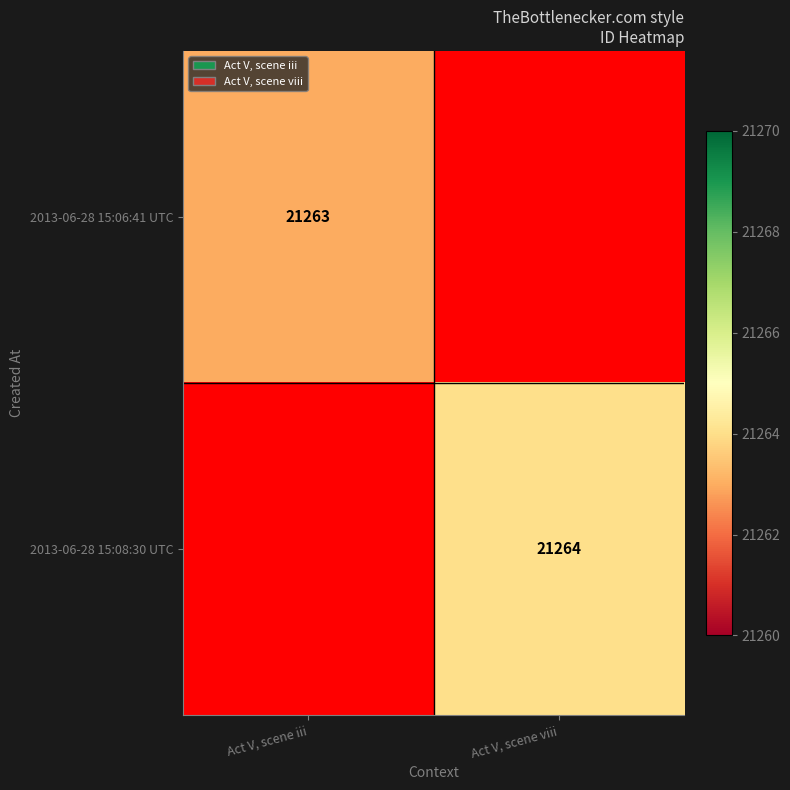

The value of 2013-06-28 15:08:30 UTC at Act V, scene viii is 21264. True or false?

True